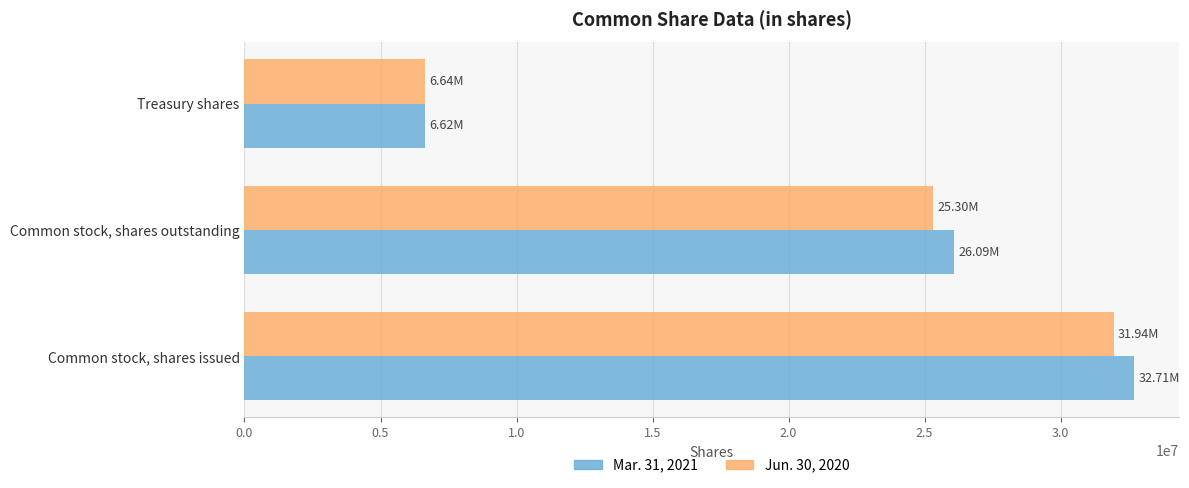

At which label is Jun. 30, 2020 closest to 19291500?

Common stock, shares outstanding